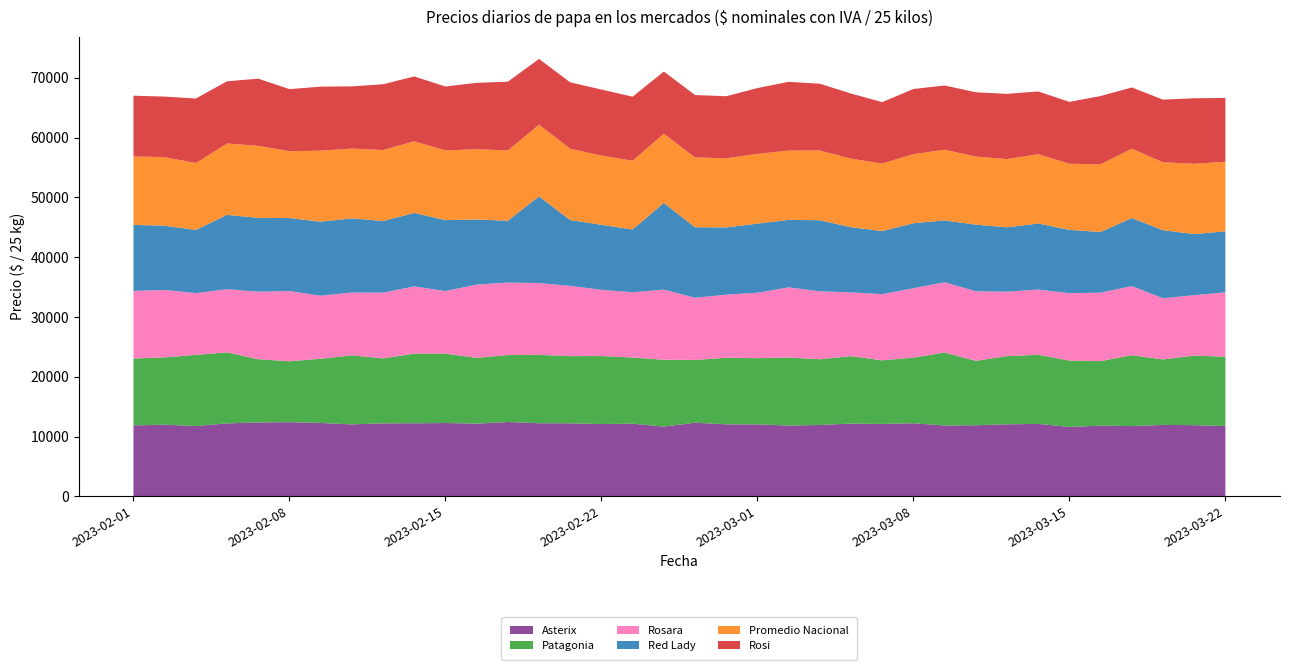

Reading left to right, what are all the values shown in this chart?

Asterix: 11864.1	11974.7	11753.8	12195.5	12352.8	12401.7	12264.3	12031.2	12206.2	12212.5	12258.5	12153.8	12425.3	12224.7	12208.2	12084.2	12146.5	11662.1	12305.0	12040.8	12027.9	11835.7	11930.9	12158.3	12103.7	12220.0	11844.9	11882.1	12042.5	12109.3	11603.0	11815.5	11742.5	11942.7	11899.6	11748.8
Patagonia: 11183.2	11261.3	11900.0	11879.0	10575.6	10184.9	10740.7	11549.1	10861.5	11650.9	11603.2	11004.3	11206.7	11438.0	11237.9	11374.9	11064.0	11168.8	10506.6	11132.4	11076.1	11376.4	10991.0	11284.3	10639.5	10981.2	12206.5	10774.2	11399.9	11566.3	11098.5	10801.8	11854.5	10954.0	11634.4	11606.8
Rosara: 11310.0	11271.0	10321.7	10570.3	11292.0	11741.0	10548.1	10511.5	11000.0	11243.0	10463.6	12256.0	12120.4	12000.1	11754.0	11083.5	10920.8	11736.0	10397.7	10551.9	10942.7	11744.0	11363.8	10664.4	11057.2	11609.0	11745.0	11639.0	10777.4	10908.4	11269.0	11442.9	11558.1	10226.0	10112.0	10758.0
Red Lady: 11033.6	10754.0	10576.5	12425.2	12342.4	12212.0	12383.0	12396.0	11978.3	12288.8	11875.7	10875.0	10342.0	14500.0	11000.0	10865.0	10500.0	14500.0	11793.1	11245.8	11559.1	11279.3	11889.2	10900.4	10557.4	10864.0	10352.0	11143.2	10765.0	11042.0	10591.0	10152.0	11391.1	11391.1	10200.0	10200.0
Promedio Nacional: 11456.3	11458.1	11195.7	11938.6	12060.3	11175.6	11875.7	11666.6	11873.4	11982.6	11648.5	11763.1	11753.7	11995.1	11932.8	11581.1	11498.3	11569.7	11681.2	11564.6	11672.2	11587.6	11665.1	11460.4	11296.4	11553.9	11813.3	11389.9	11416.1	11594.5	11065.2	11309.5	11600.9	11352.6	11773.5	11642.0
Rosi: 10159.0	10132.0	10788.0	10409.0	11229.0	10391.0	10708.0	10409.0	11000.0	10848.0	10693.0	11103.4	11500.0	11000.0	11100.0	11047.0	10708.0	10409.0	10429.0	10381.0	11000.0	11500.0	11167.0	10896.0	10271.0	10897.0	10750.0	10750.0	10913.0	10496.0	10343.0	11426.5	10240.0	10478.0	10958.7	10674.0